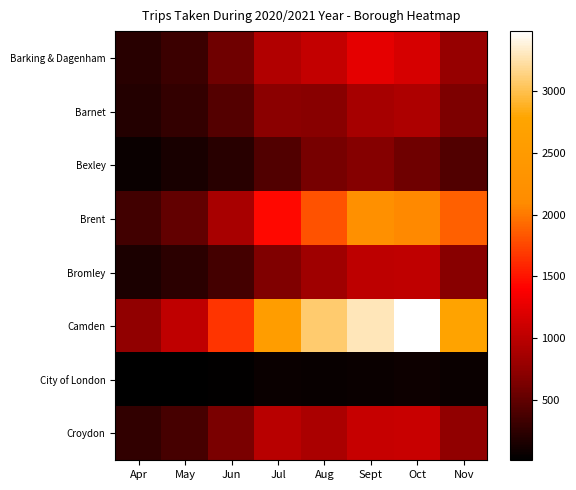

Reading left to right, extract all data points from this chart.

Barking & Dagenham: Apr=217	May=316	Jun=573	Jul=935	Aug=1051	Sept=1256	Oct=1152	Nov=778
Barnet: Apr=188	May=278	Jun=438	Jul=716	Aug=702	Sept=874	Oct=919	Nov=646
Bexley: Apr=68	May=138	Jun=217	Jul=418	Aug=614	Sept=685	Oct=570	Nov=427
Brent: Apr=343	May=506	Jun=891	Jul=1448	Aug=1816	Sept=2235	Oct=2083	Nov=1877
Bromley: Apr=157	May=233	Jun=353	Jul=649	Aug=830	Sept=1008	Oct=1021	Nov=697
Camden: Apr=746	May=1025	Jun=1665	Jul=2585	Aug=3081	Sept=3287	Oct=3487	Nov=2753
City of London: Apr=10	May=19	Jun=26	Jul=72	Aug=60	Sept=77	Oct=83	Nov=72
Croydon: Apr=261	May=376	Jun=634	Jul=981	Aug=896	Sept=1068	Oct=1078	Nov=757